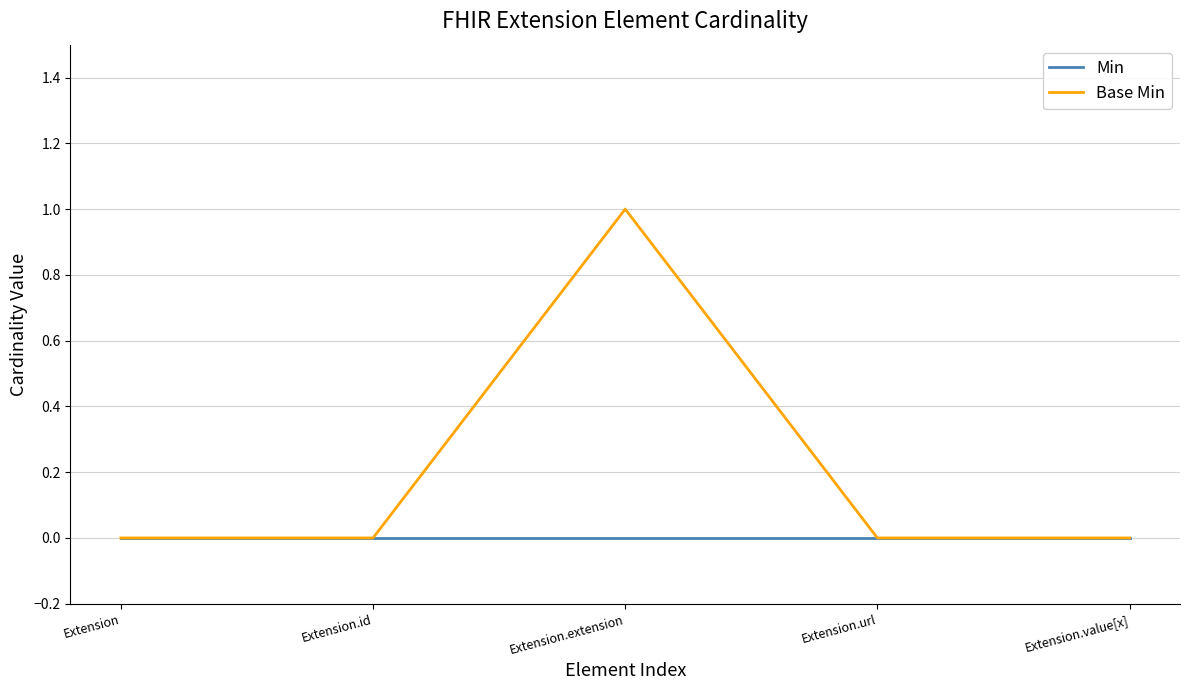

Reading left to right, list all the values displayed in this chart.

Min: 0	0	0	0	0
Base Min: 0	0	1	0	0